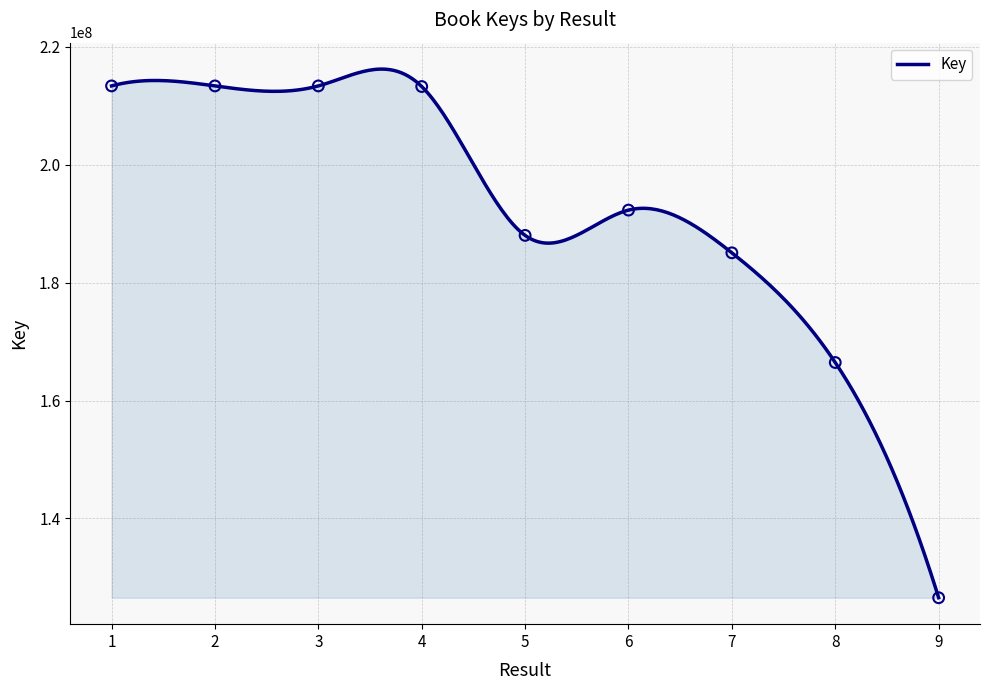

Which has a higher value, 2 or 7?

2